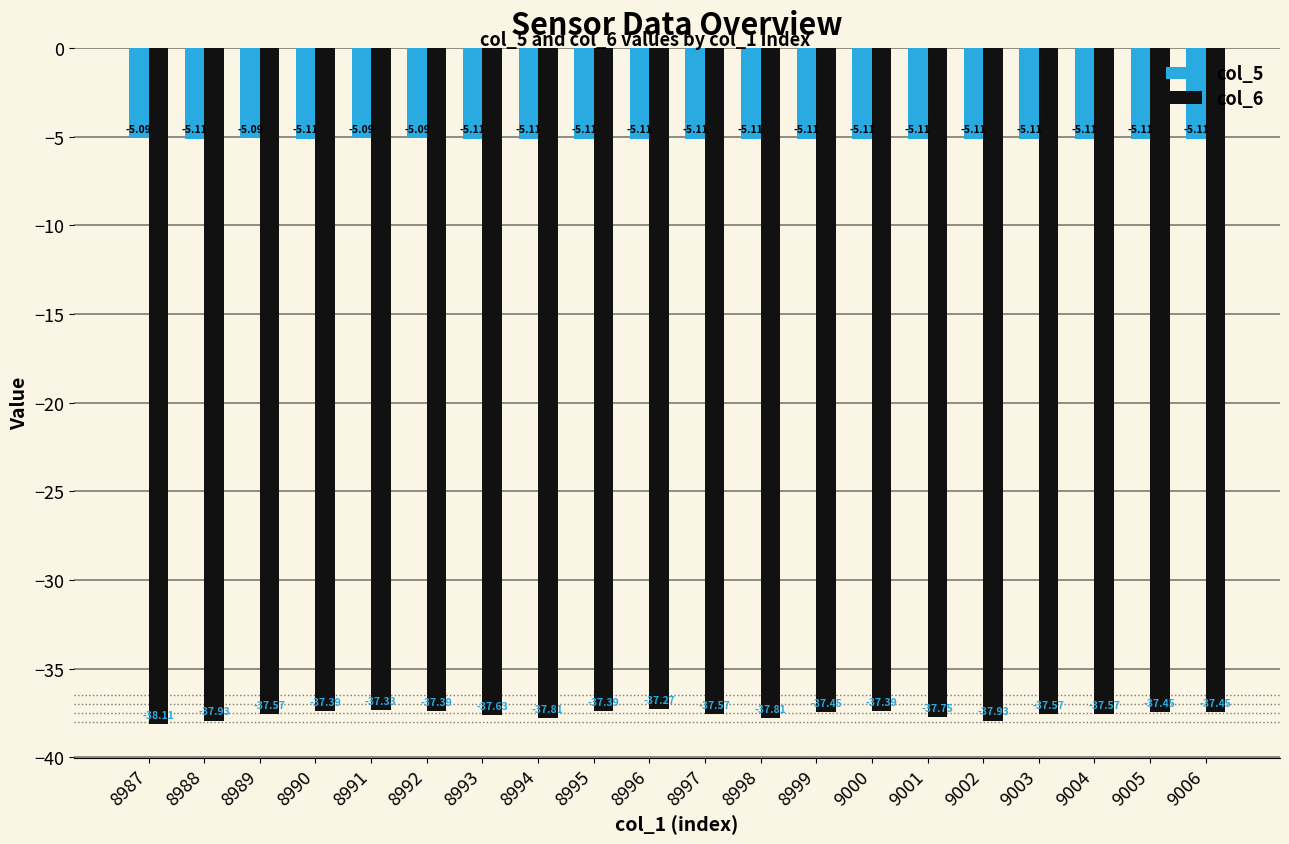

How many series are shown in this chart?

2